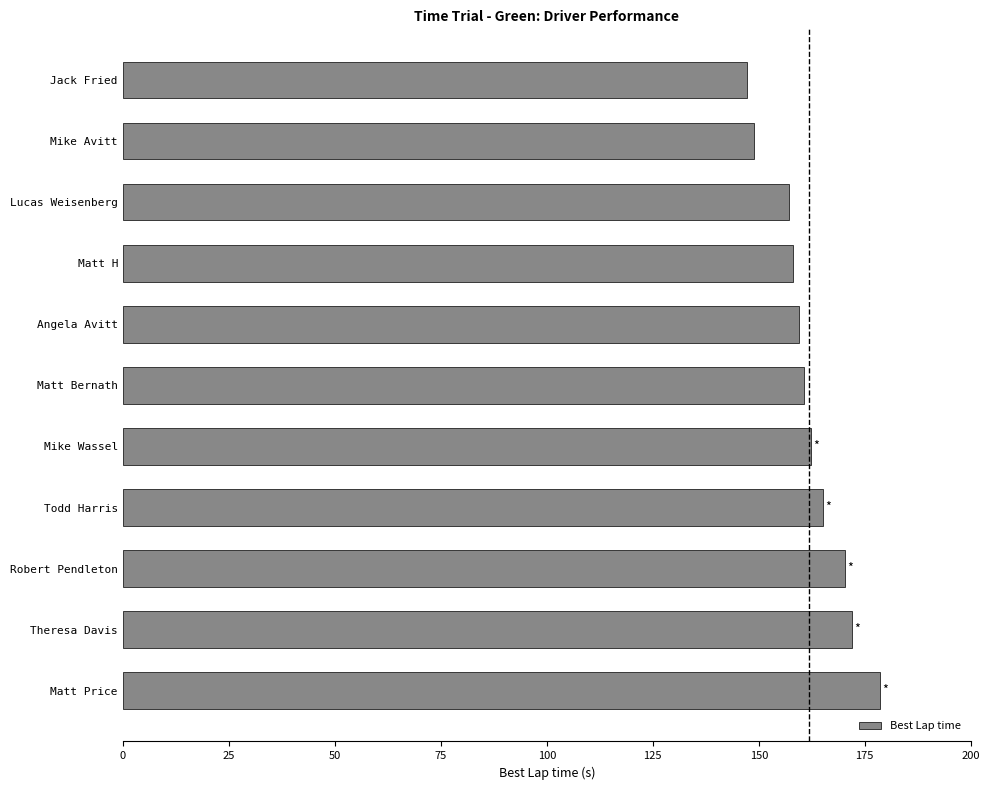

Reading bottom to top, list all the values displayed in this chart.

Matt Price=178.6	Theresa Davis=171.9	Robert Pendleton=170.4	Todd Harris=165.2	Mike Wassel=162.2	Matt Bernath=160.6	Angela Avitt=159.6	Matt H=158.2	Lucas Weisenberg=157.1	Mike Avitt=149.0	Jack Fried=147.3